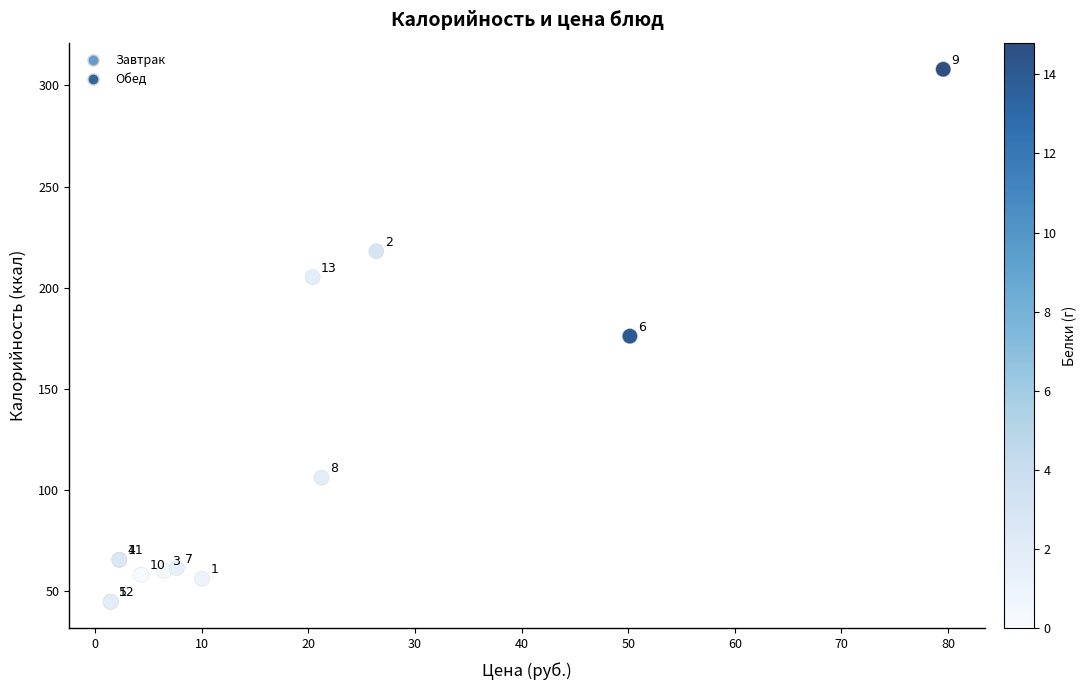

What Y value in the scatter plot is closest to 176?

176.0